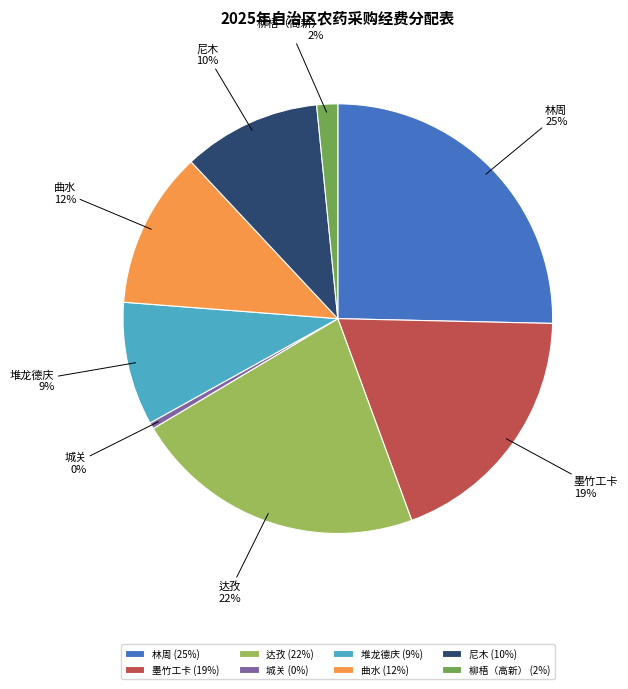

The 城关 slice represents 0% of the pie. True or false?

True